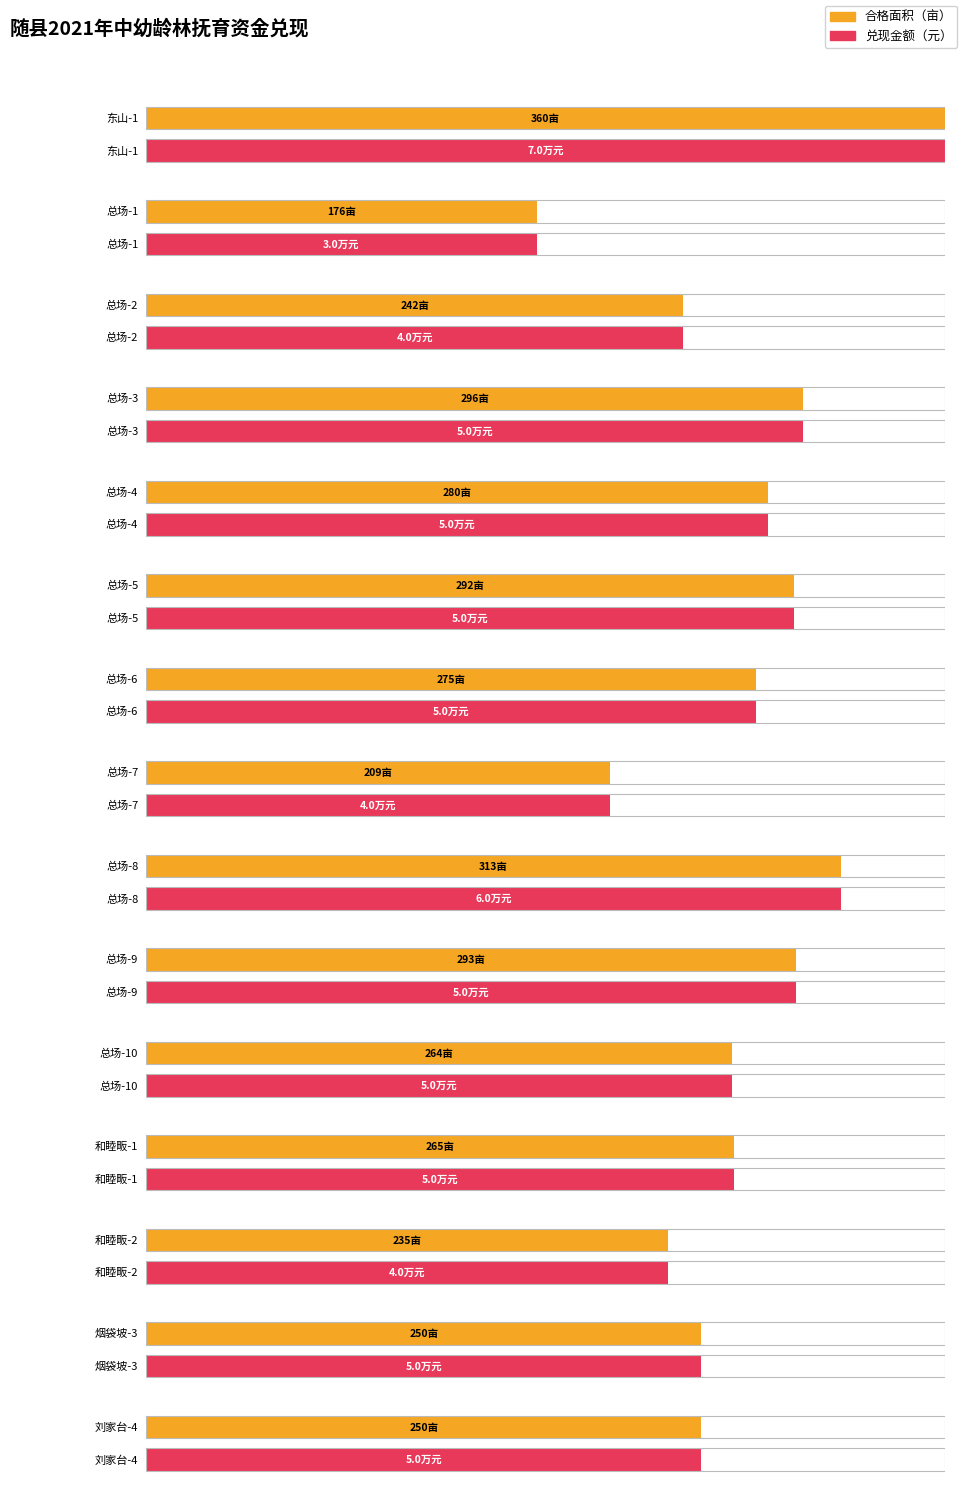

What is the difference between the 合格面积 values at 总场-5 and 总场-6?

17